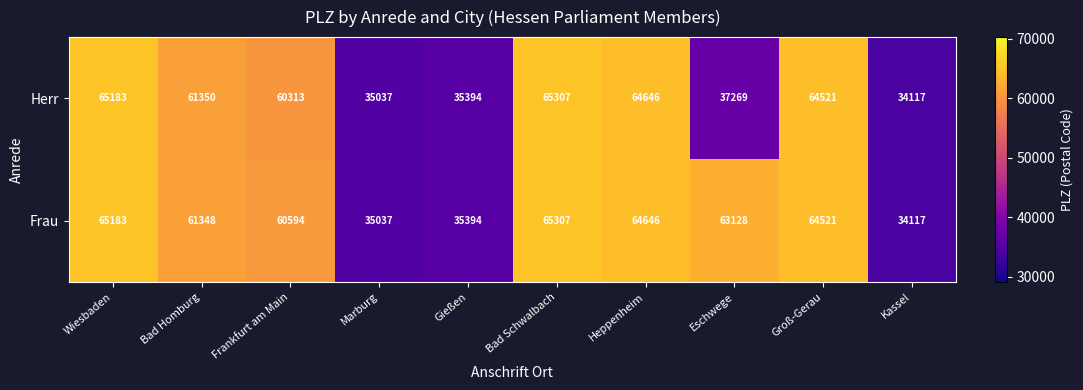

Reading left to right, what are all the values shown in this chart?

Herr: Wiesbaden=65183	Bad Homburg=61350	Frankfurt am Main=60313	Marburg=35037	Gießen=35394	Bad Schwalbach=65307	Heppenheim=64646	Eschwege=37269	Groß-Gerau=64521	Kassel=34117
Frau: Wiesbaden=65183	Bad Homburg=61348	Frankfurt am Main=60594	Marburg=35037	Gießen=35394	Bad Schwalbach=65307	Heppenheim=64646	Eschwege=63128	Groß-Gerau=64521	Kassel=34117